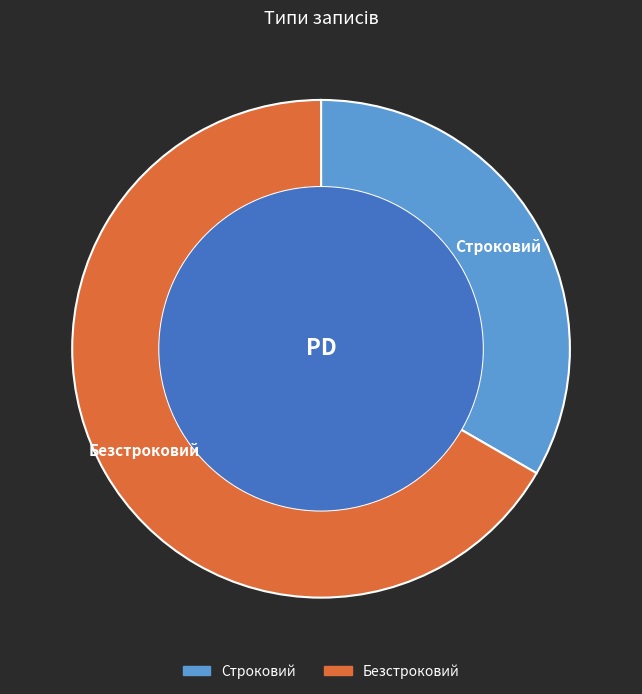

To the nearest percent, what is the average slice percentage?

50%